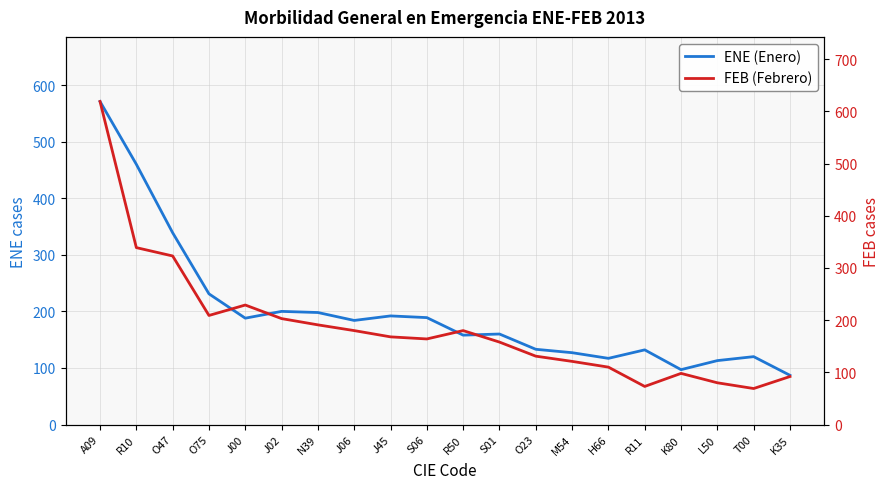

In ENE (Enero), how many points are higher than both neighbors (excluding endpoints)?

5